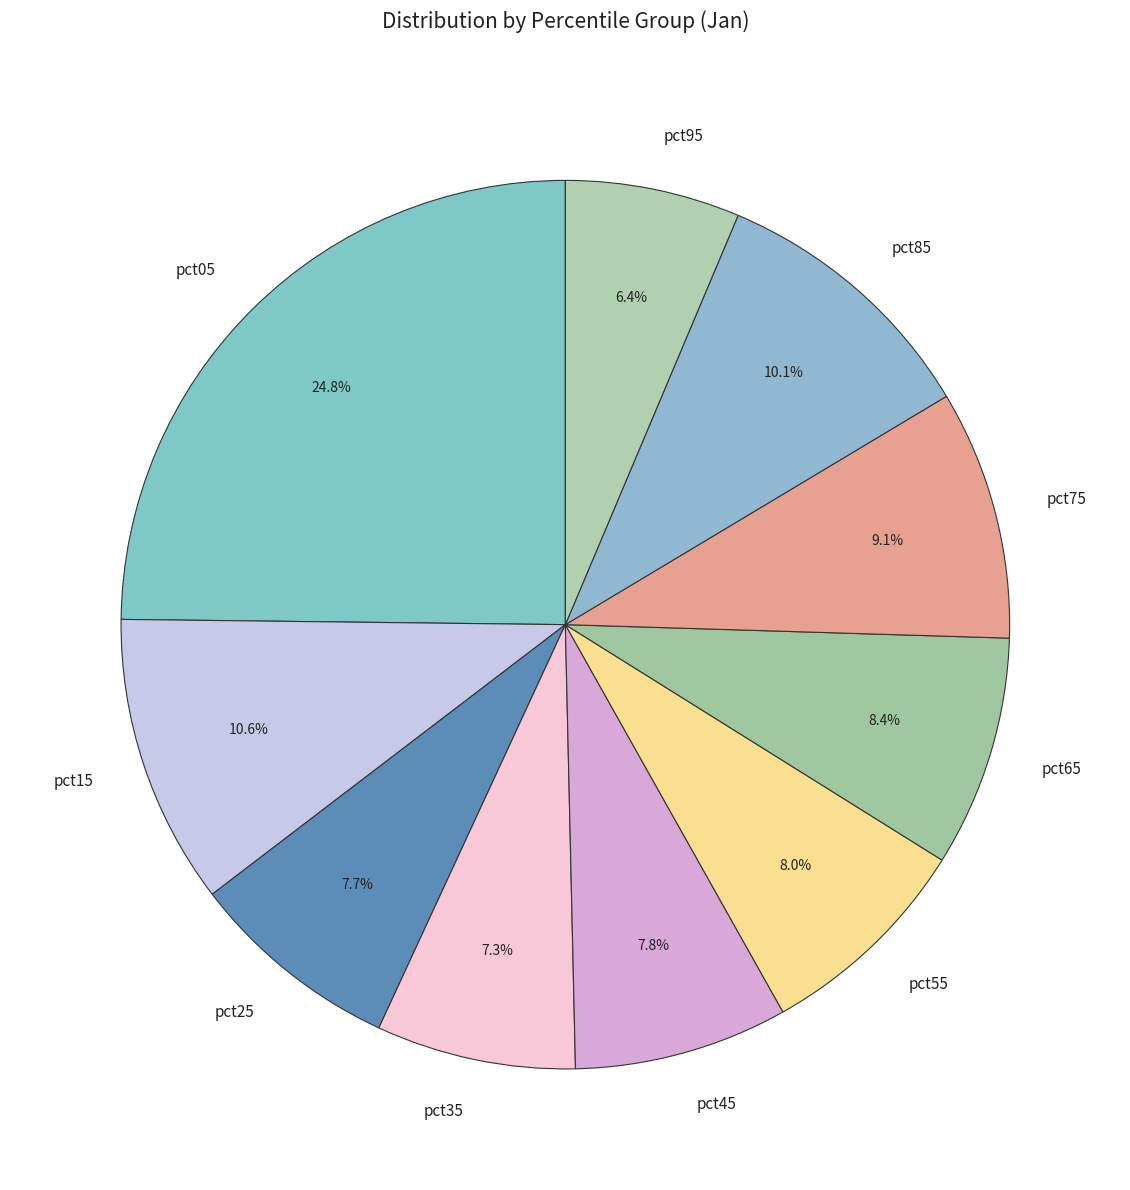

Between pct05 and pct75, which is larger?

pct05